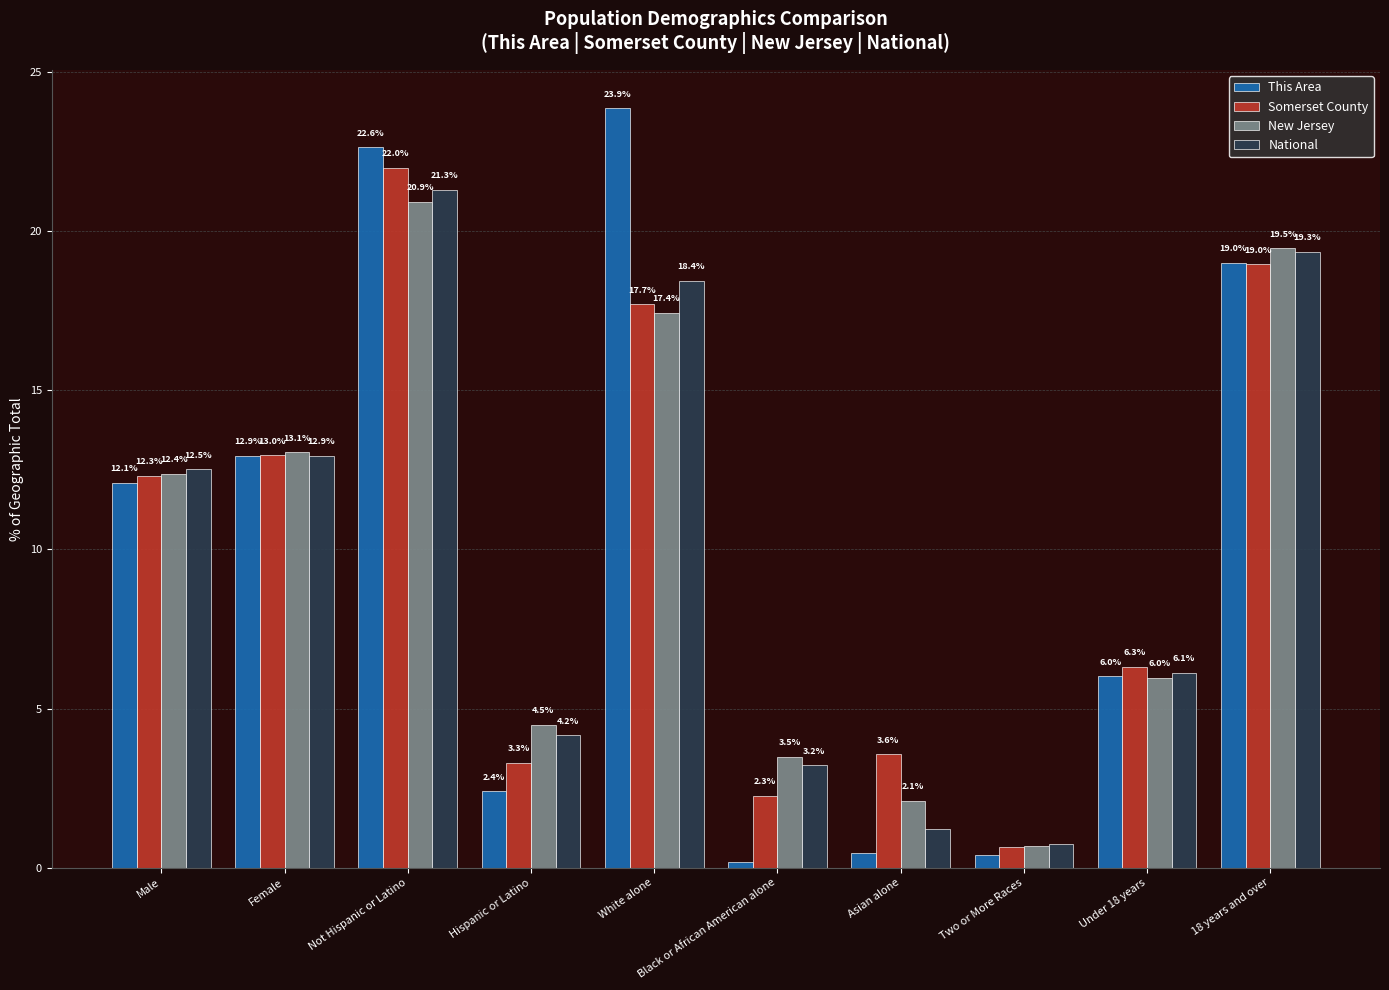

What is the value of the National bar at the 1st from the left?

12.5